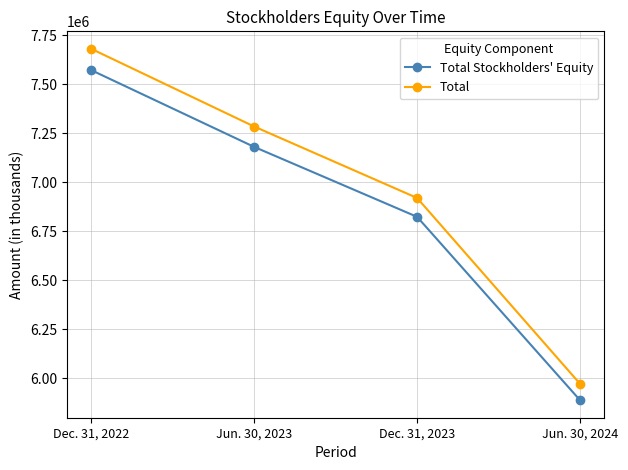

Reading left to right, list all the values displayed in this chart.

Total Stockholders' Equity: 7571076	7179399	6822662	5887142
Total: 7679818	7283417	6918914	5970817